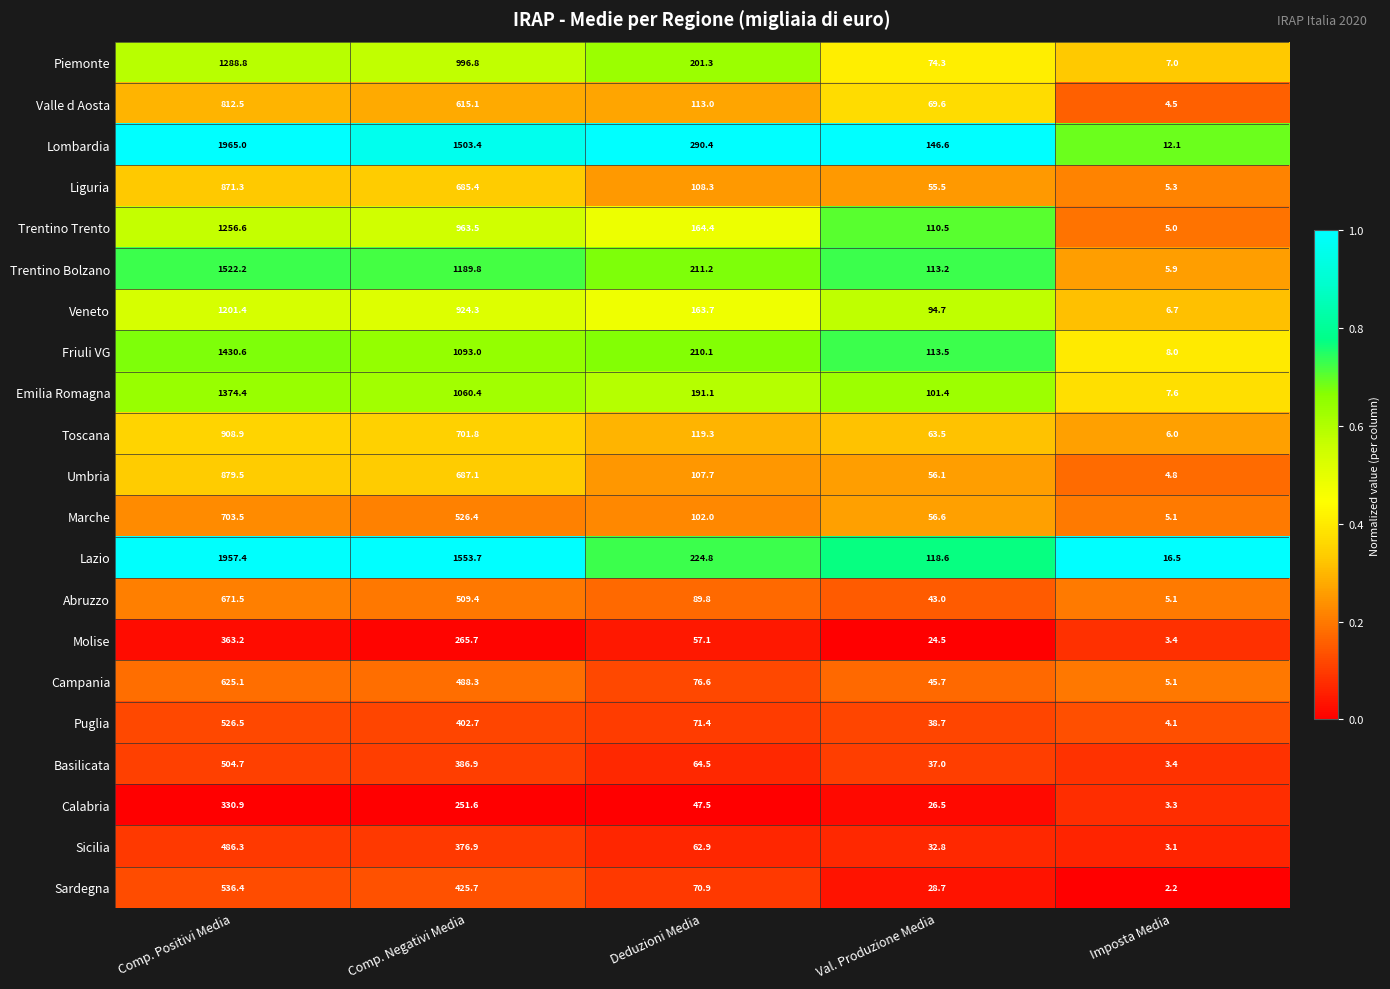

Which series changed the most between Comp. Negativi Media and Val. Produzione Media?

Lazio